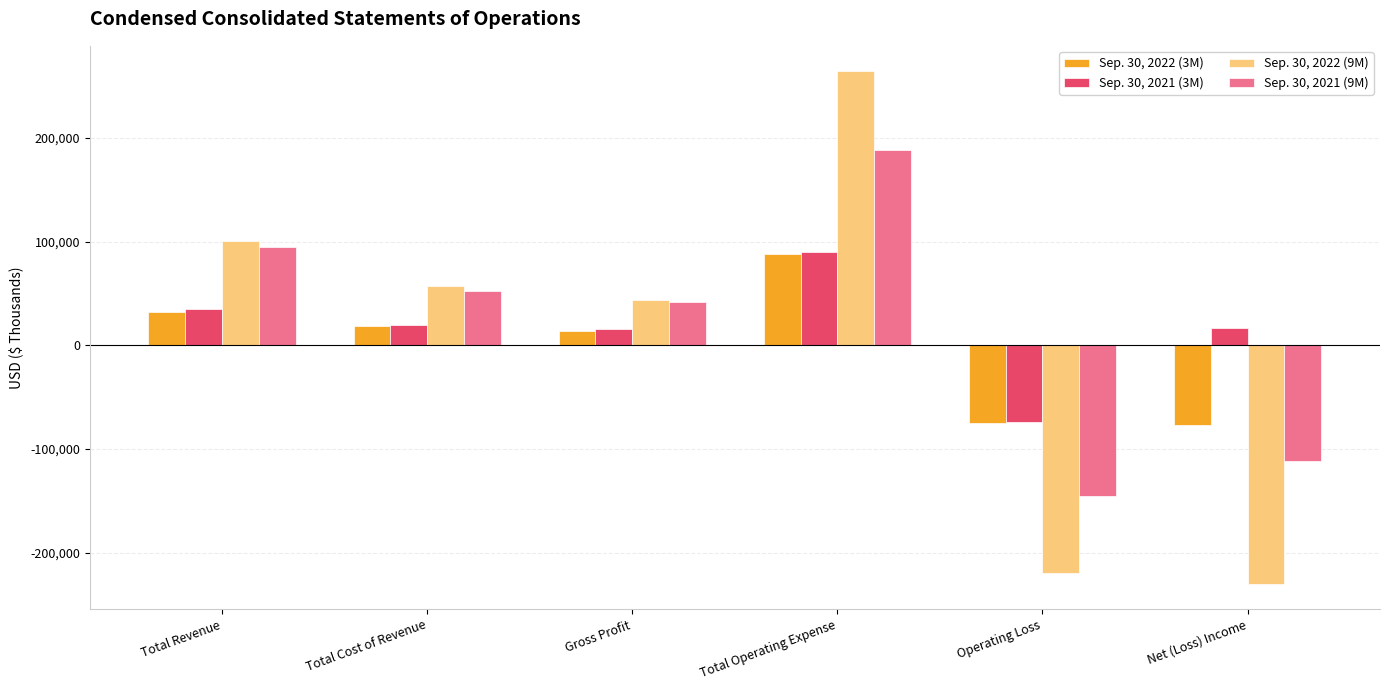

What is the difference between the second highest and minimum values in the Sep. 30, 2022 (9M) series?

330815